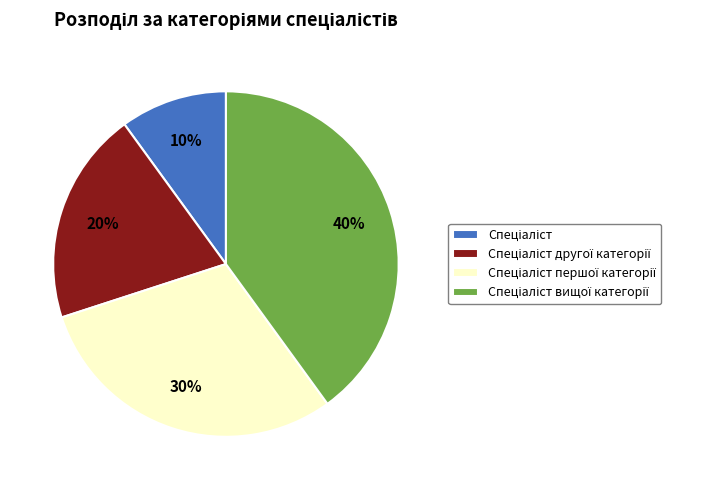

To the nearest percent, what is the difference between the largest and smallest slice percentages?

30%